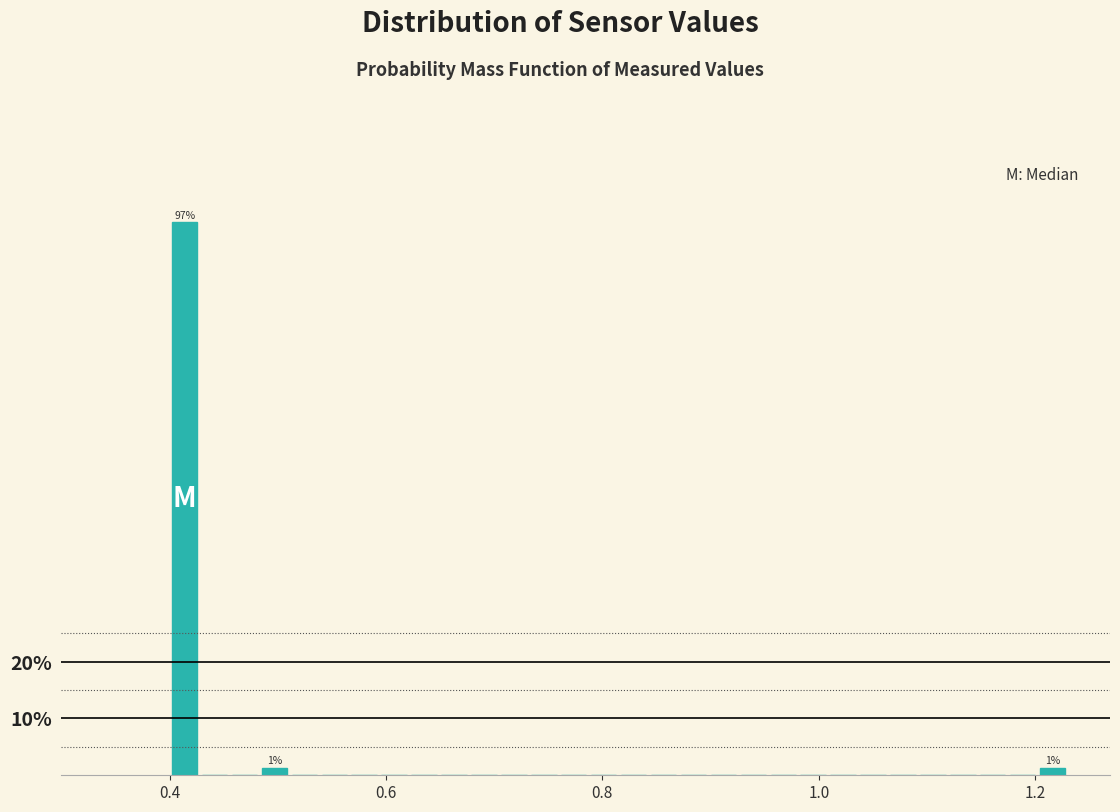

Around what value on the x-axis is the tallest bar? Give the approximate position of its centre, as read against the axis.

0.42